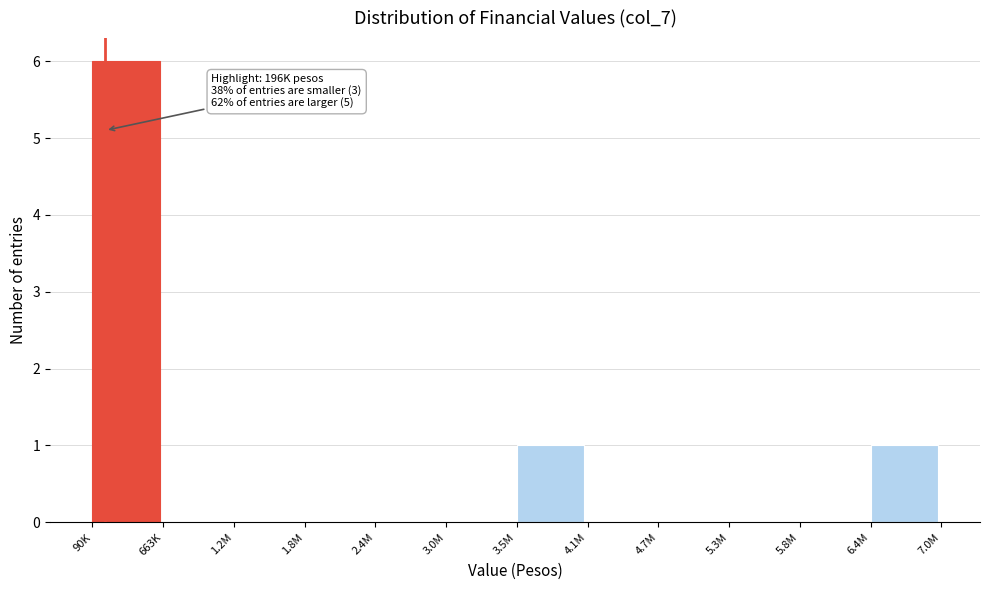

Reading left to right, extract all data points from this chart.

90K=6	663K=0	1.2M=0	1.8M=0	2.4M=0	3.0M=0	3.5M=1	4.1M=0	4.7M=0	5.3M=0	5.8M=0	6.4M=1